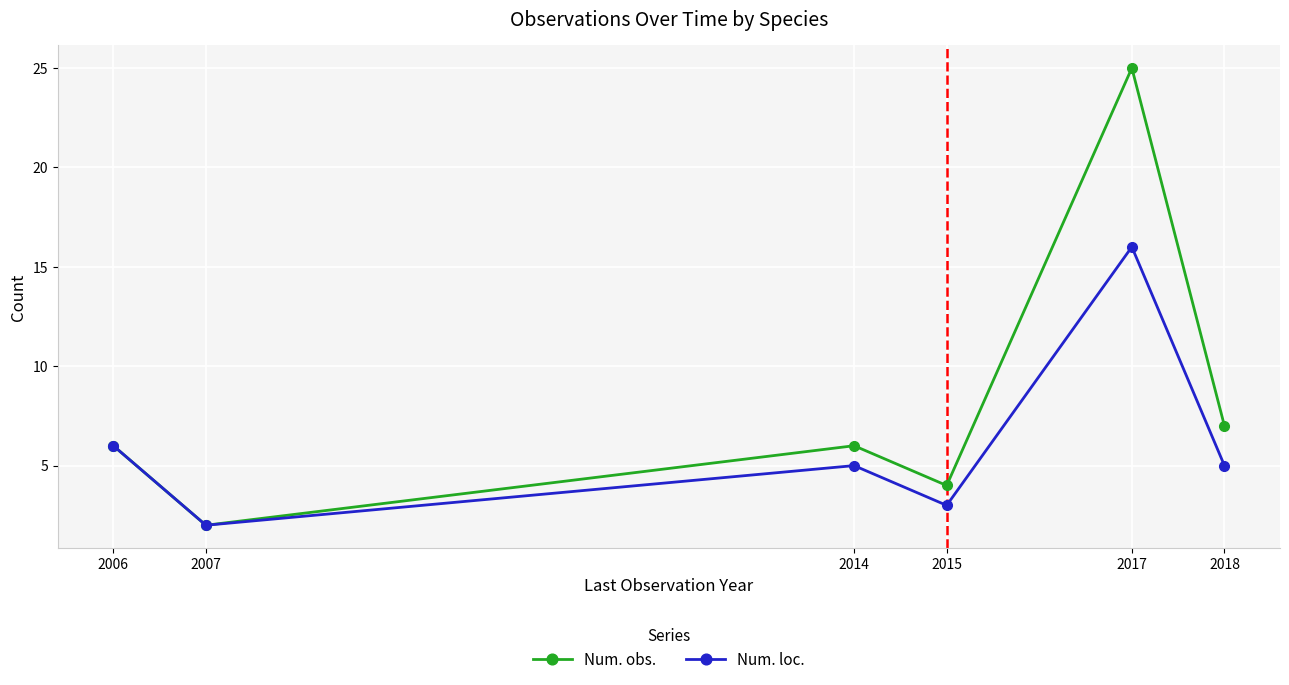

True or false: Num. loc. has more than 0 interior local peaks.

True